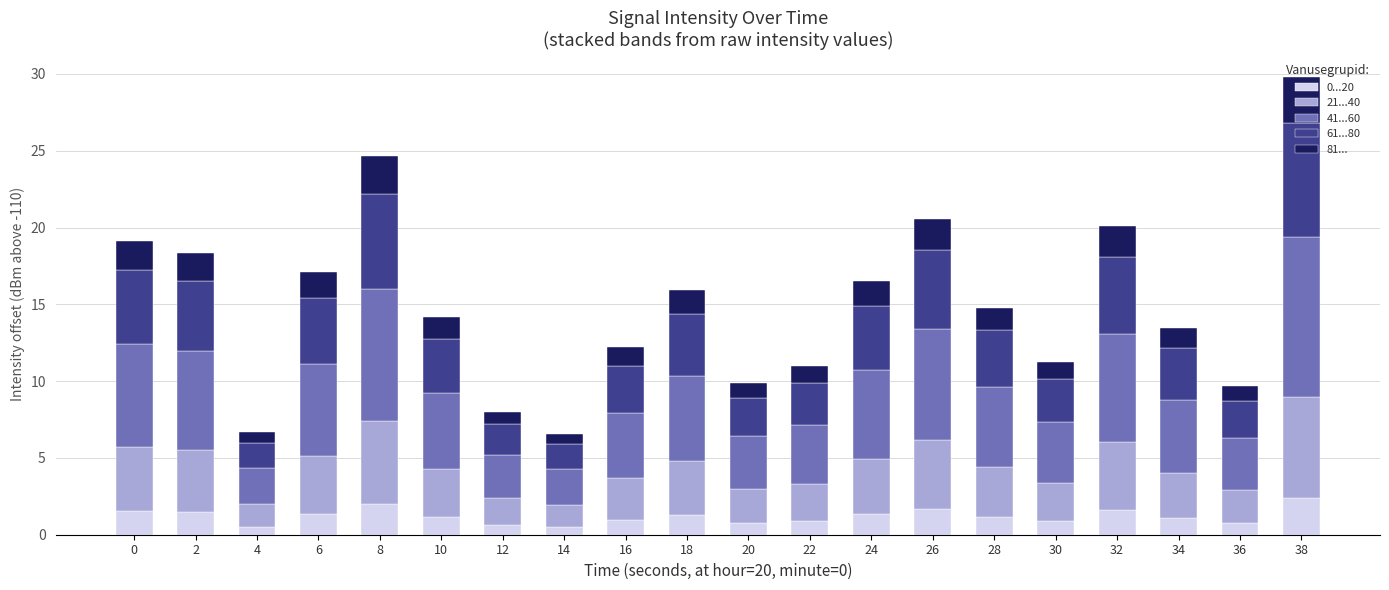

At which category is the sum across all series the highest?

38